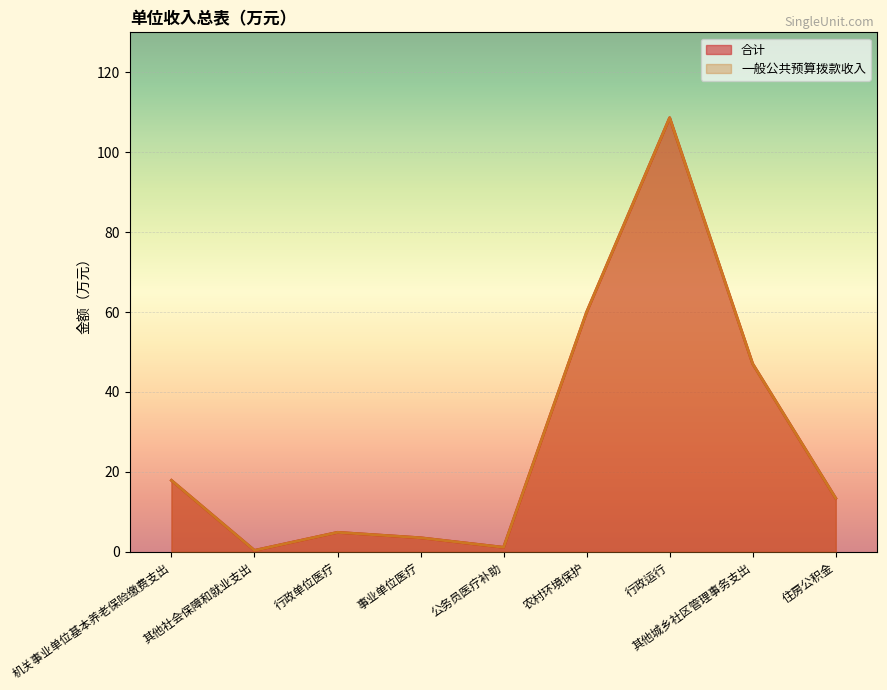

In 一般公共预算拨款收入, how many points are higher than both neighbors (excluding endpoints)?

2